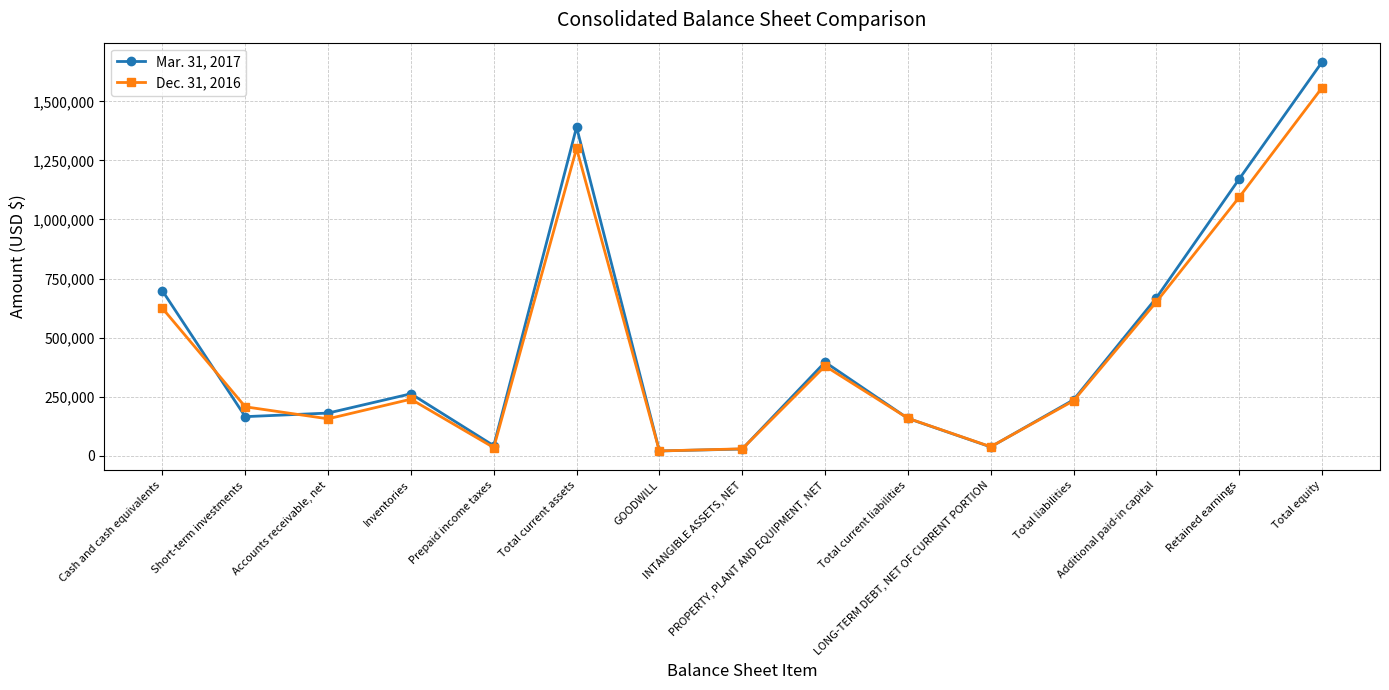

How many values in the Mar. 31, 2017 series are below 236301?

7